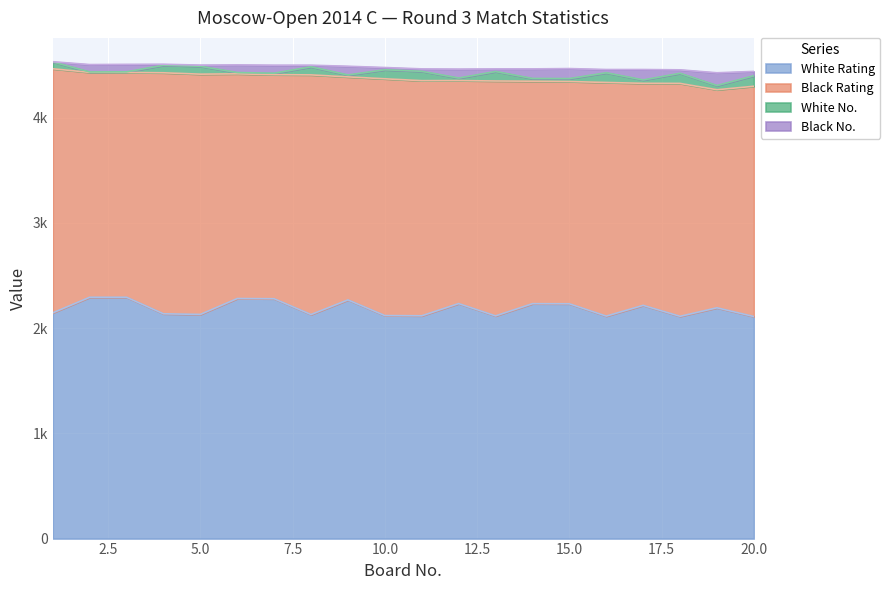

Which series has the largest total across all categories?

White Rating